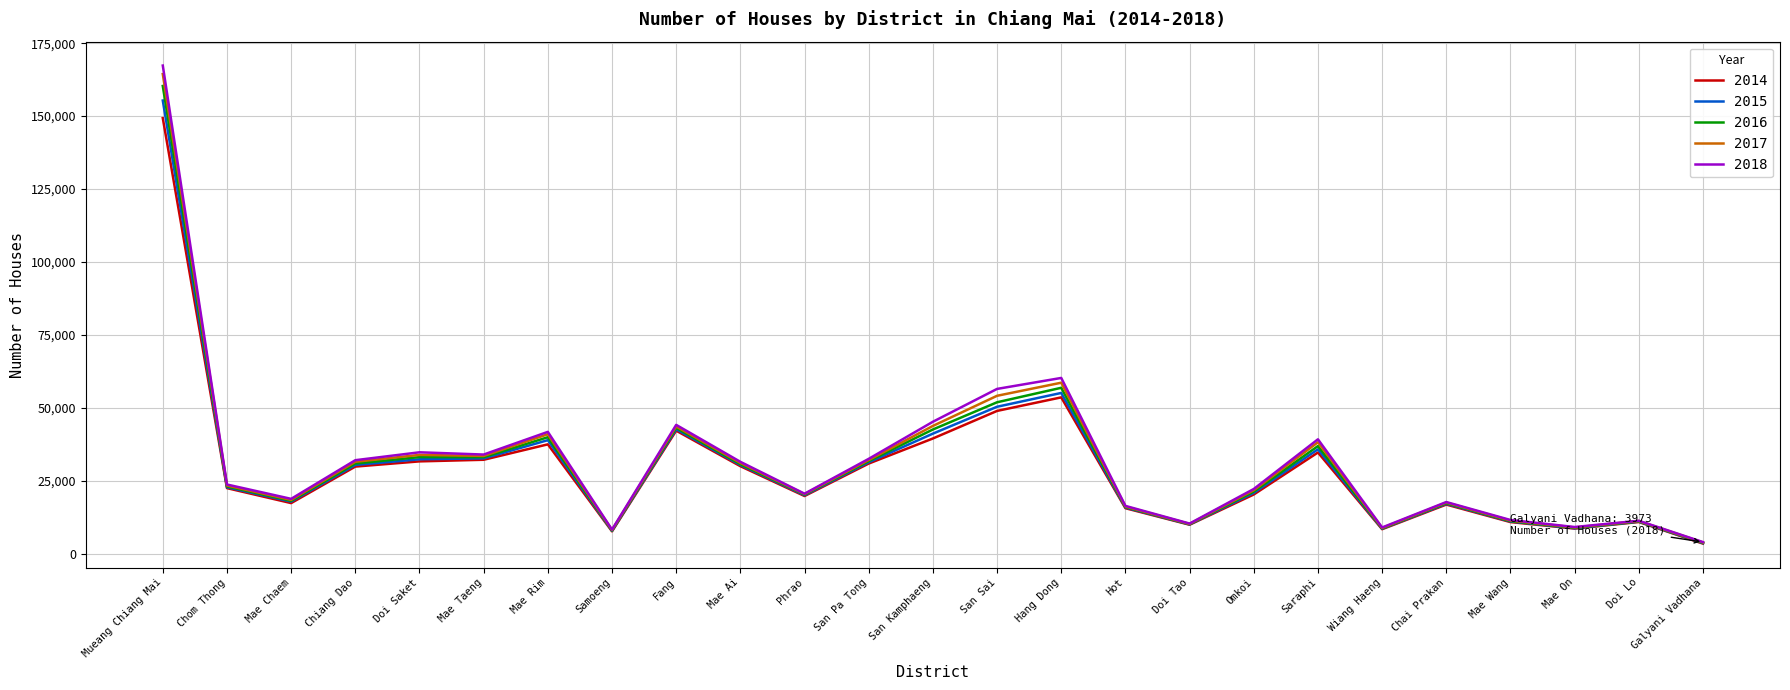

Is the value of 2015 at Samoeng greater than the value of 2014 at San Pa Tong?

No